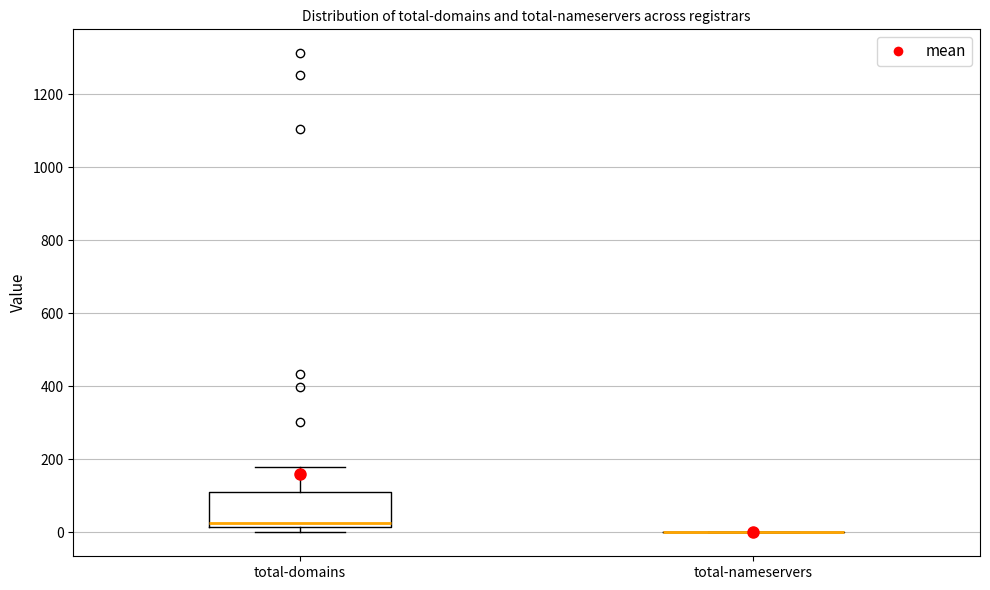

Which box is the tallest, from its lower edge to its upper edge?

total-domains